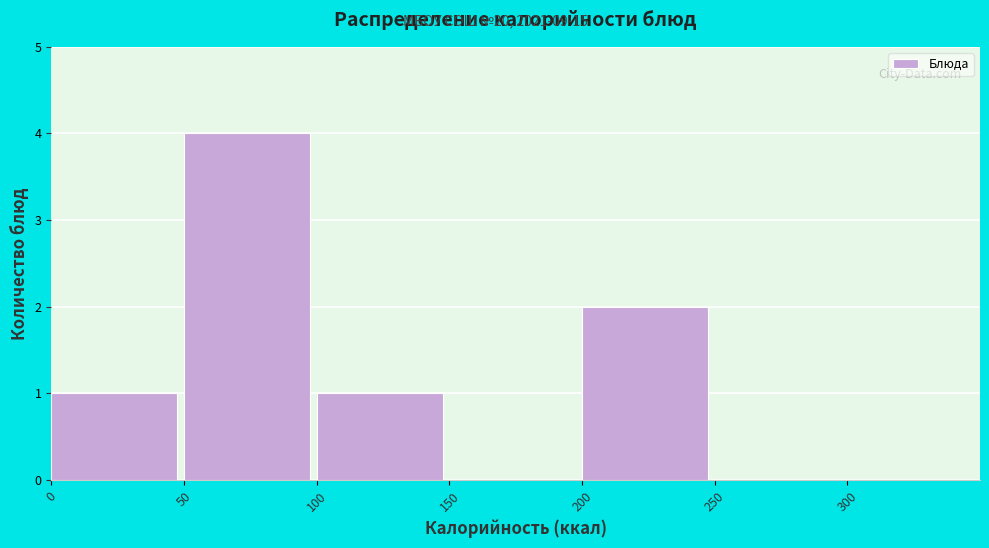

Reading left to right, list every bar in this chart as the range it spans on the x-axis followed by its height. The values are not printed on the chart, so give them approximately, as read against the axis.

0 to 50: 1
50 to 100: 4
100 to 150: 1
150 to 200: 0
200 to 250: 2
250 to 300: 0